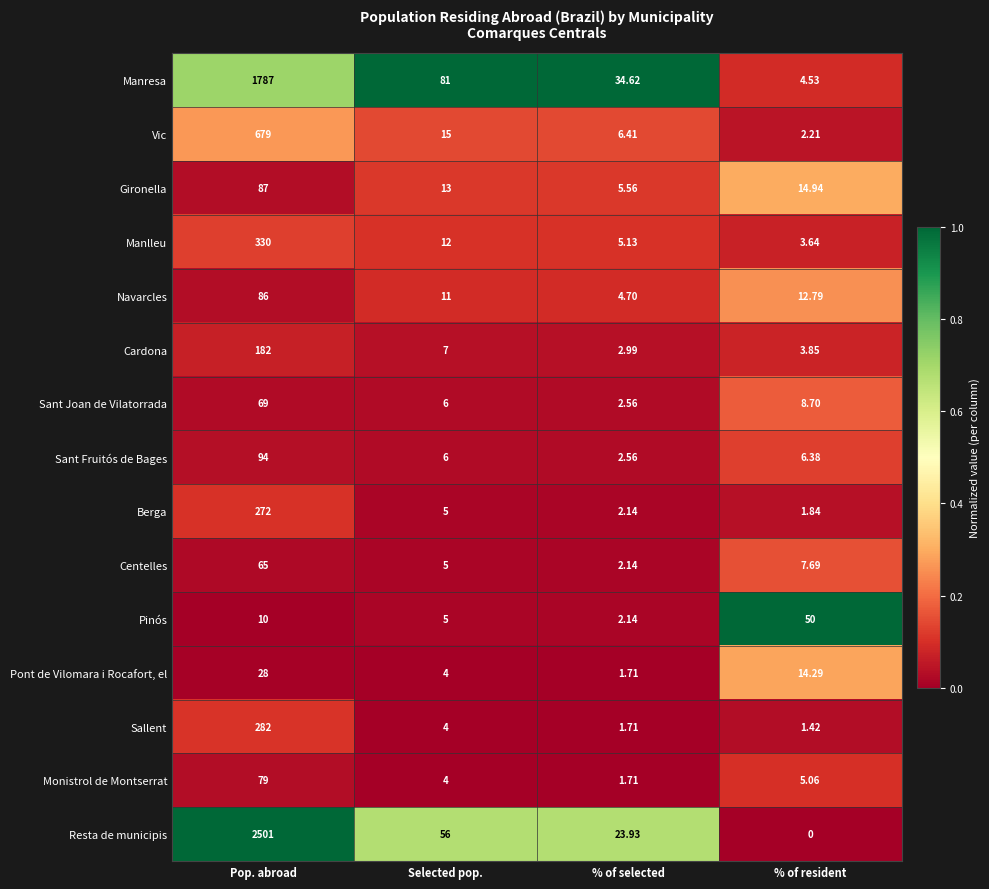

Which series has the largest total across all categories?

Resta de municipis